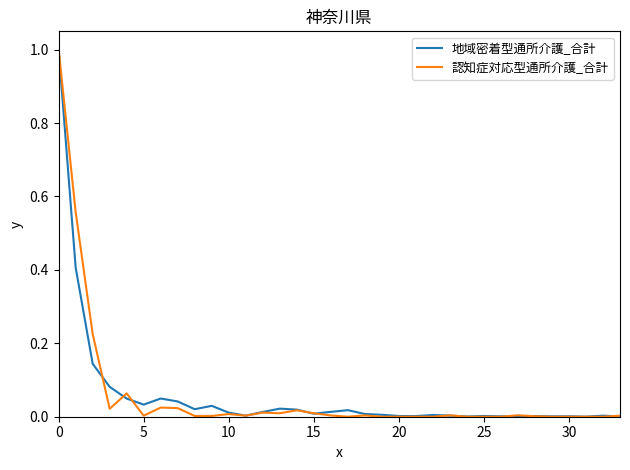

Which series has the widest spread of values?

認知症対応型通所介護_合計